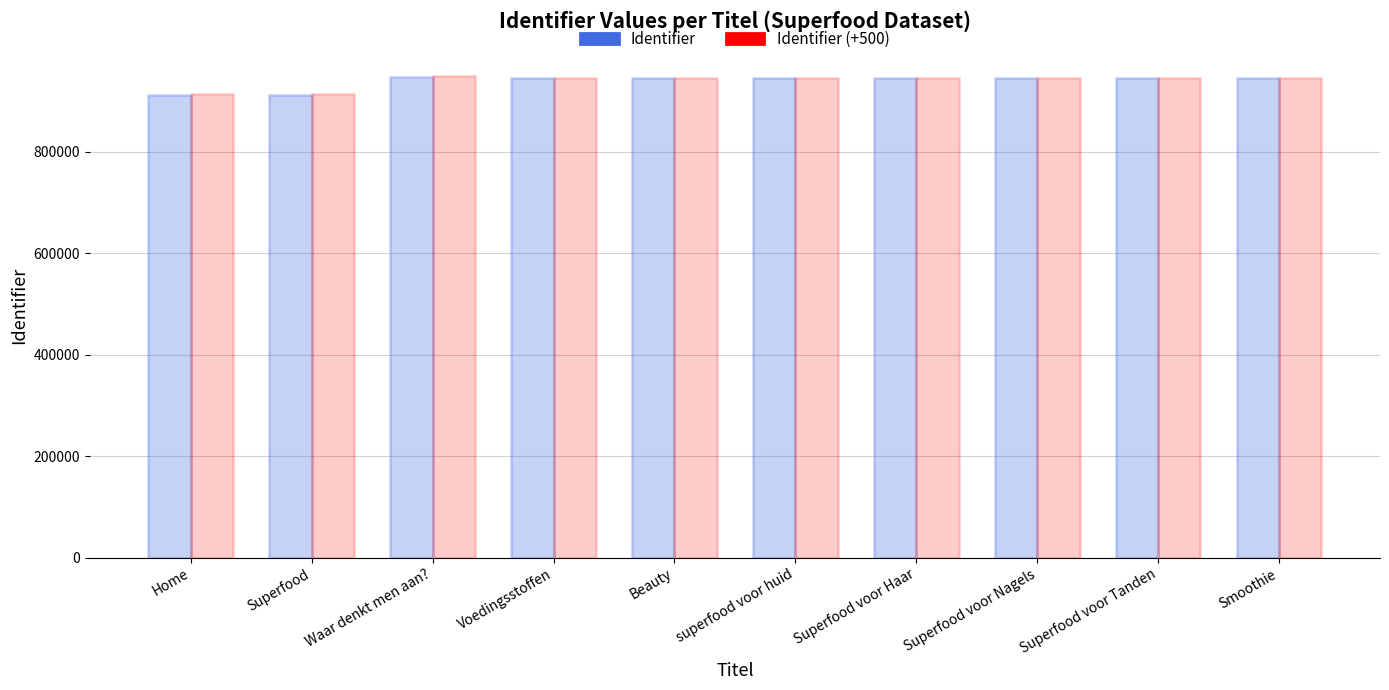

Where is Identifier (+500) nearest to the value 931190?

superfood voor huid